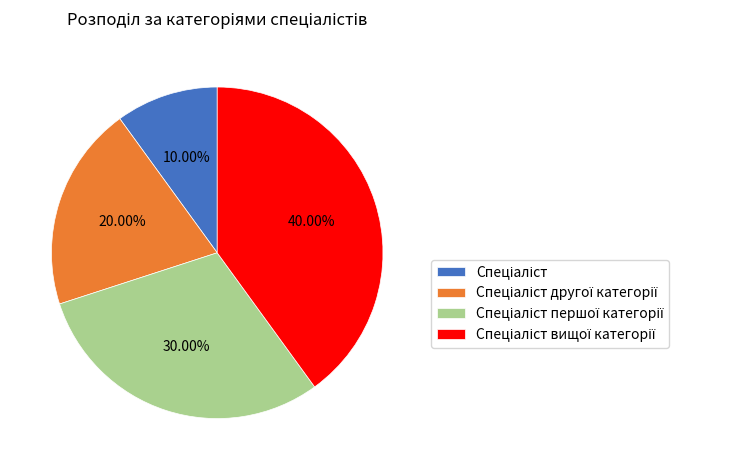

Is there any slice that represents more than half of the pie?

No